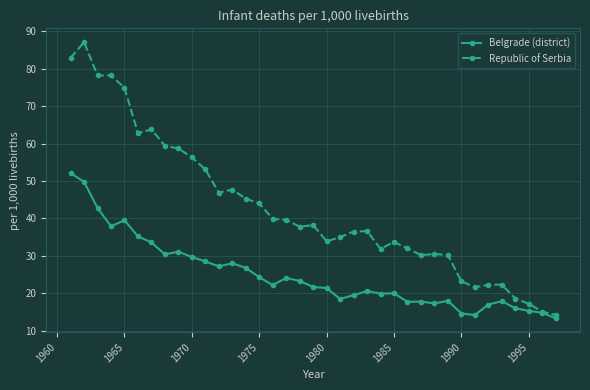

What is the lowest value of the Republic of Serbia series?

14.2